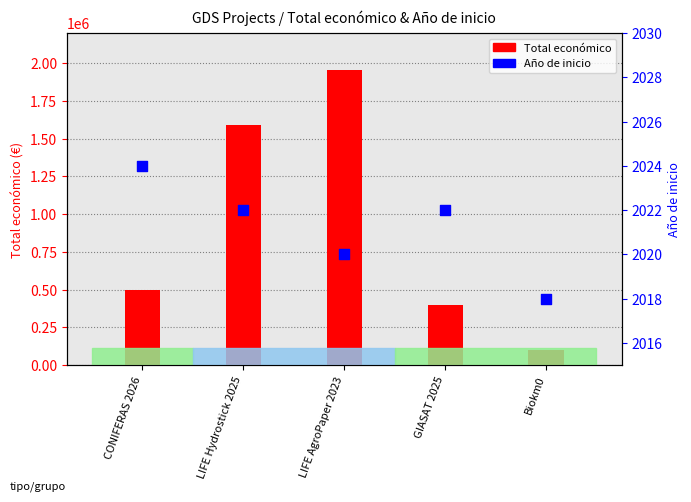

Which series reaches the minimum Y coordinate?

Año de inicio